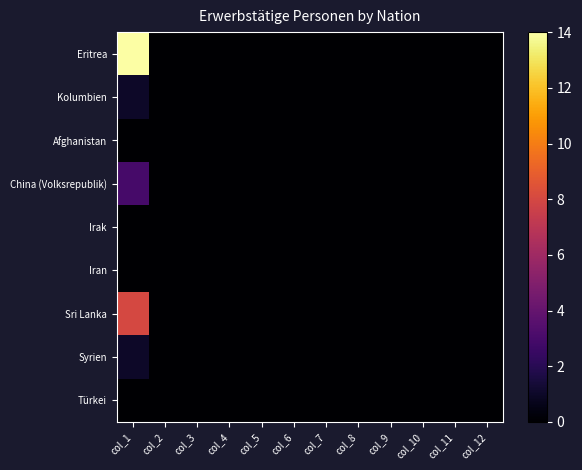

At how many categories does at least one series exceed 2?

1